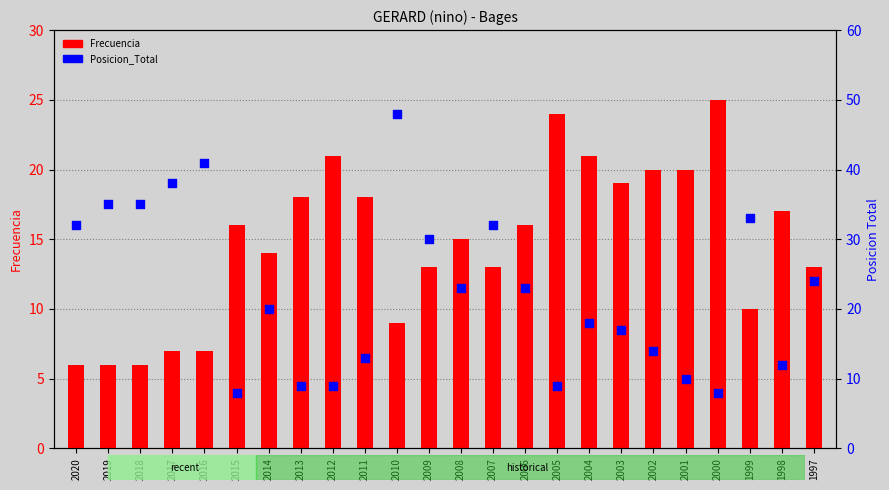

Is the value of Posicion_Total at 1997 greater than the value of Frecuencia at 2013?

Yes